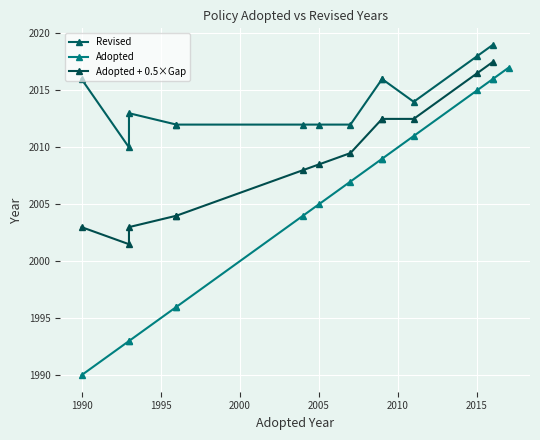

Approximately how many times larger is the value at 14 compared to 12?

1.0